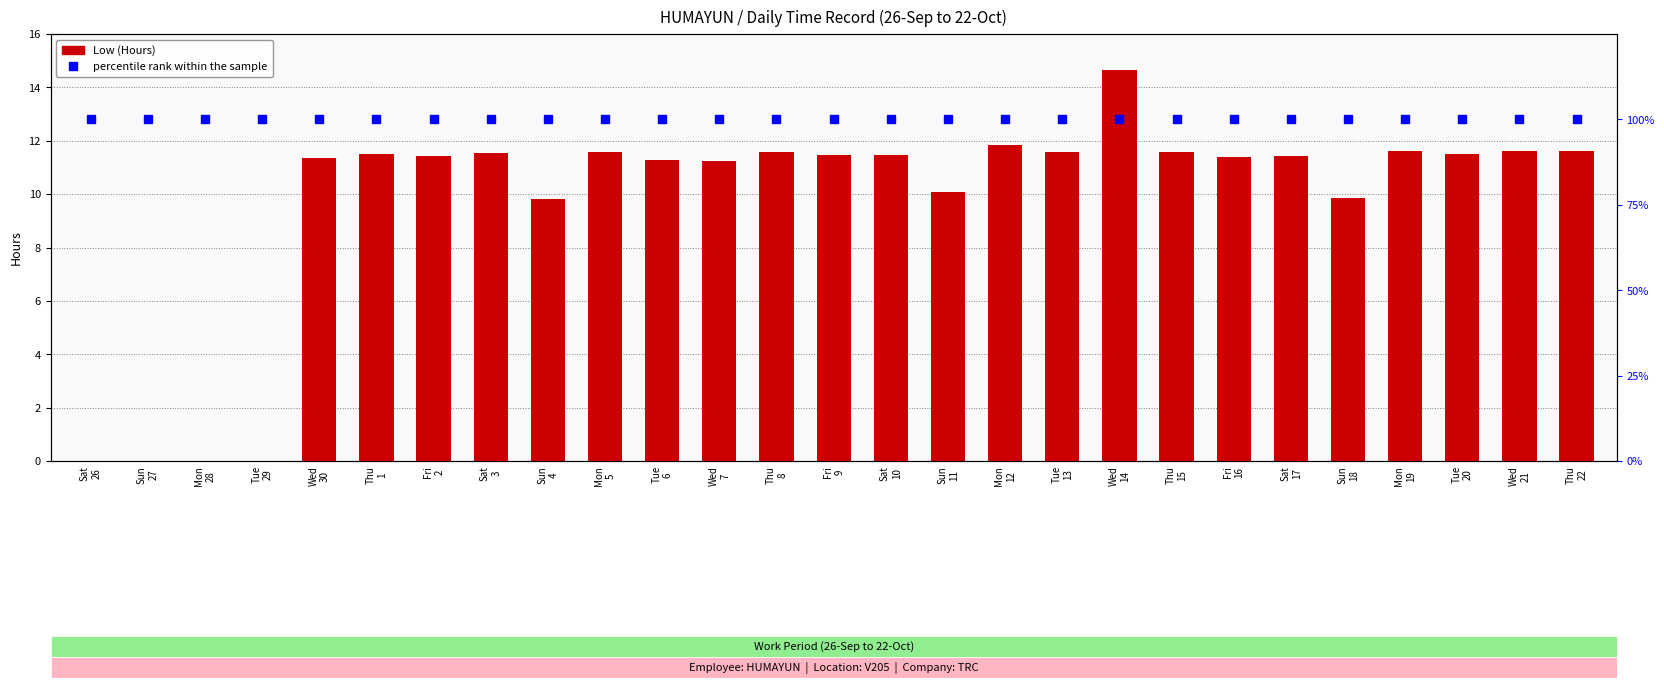

What is the difference between the highest and lowest values at Mon
19?

88.4